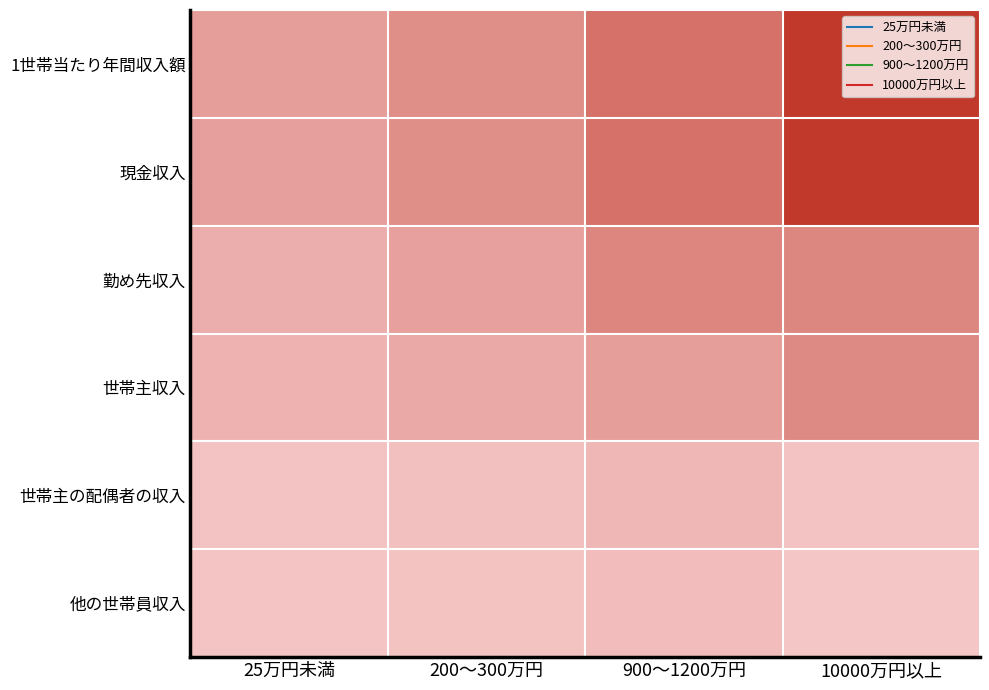

What is the difference between the highest and lowest values at 900～1200万円?

5378